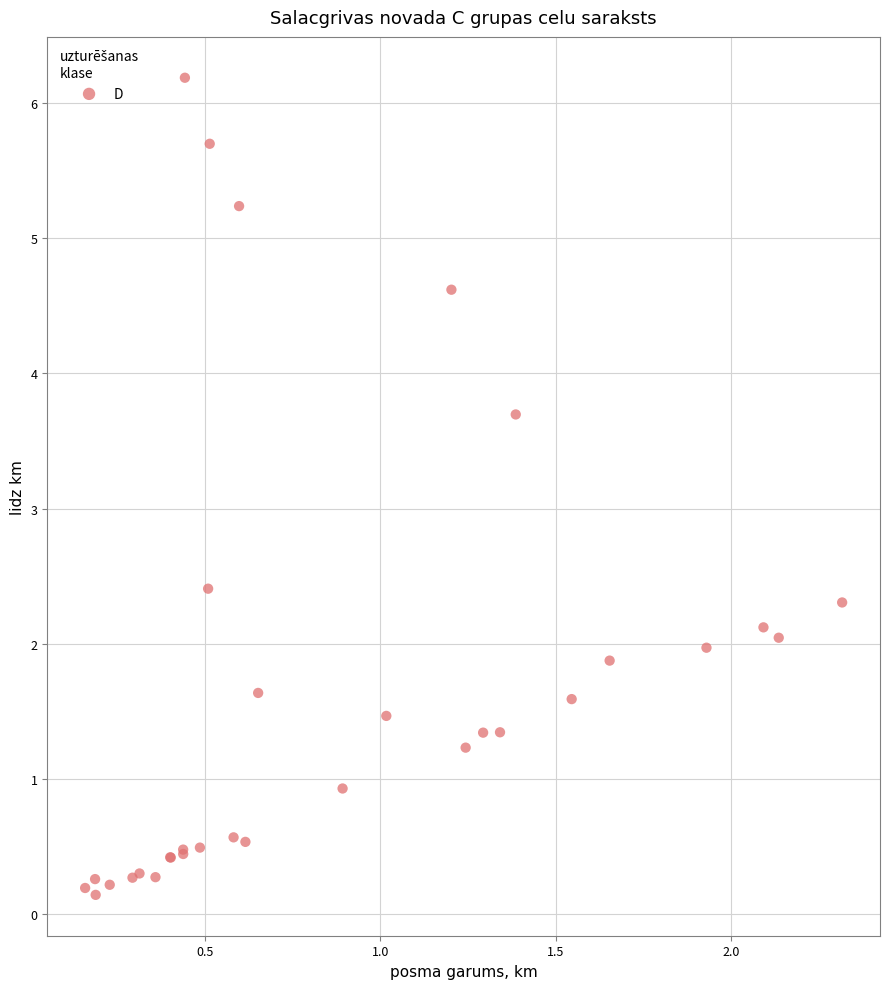

What Y value in the scatter plot is closest to 3?

2.4